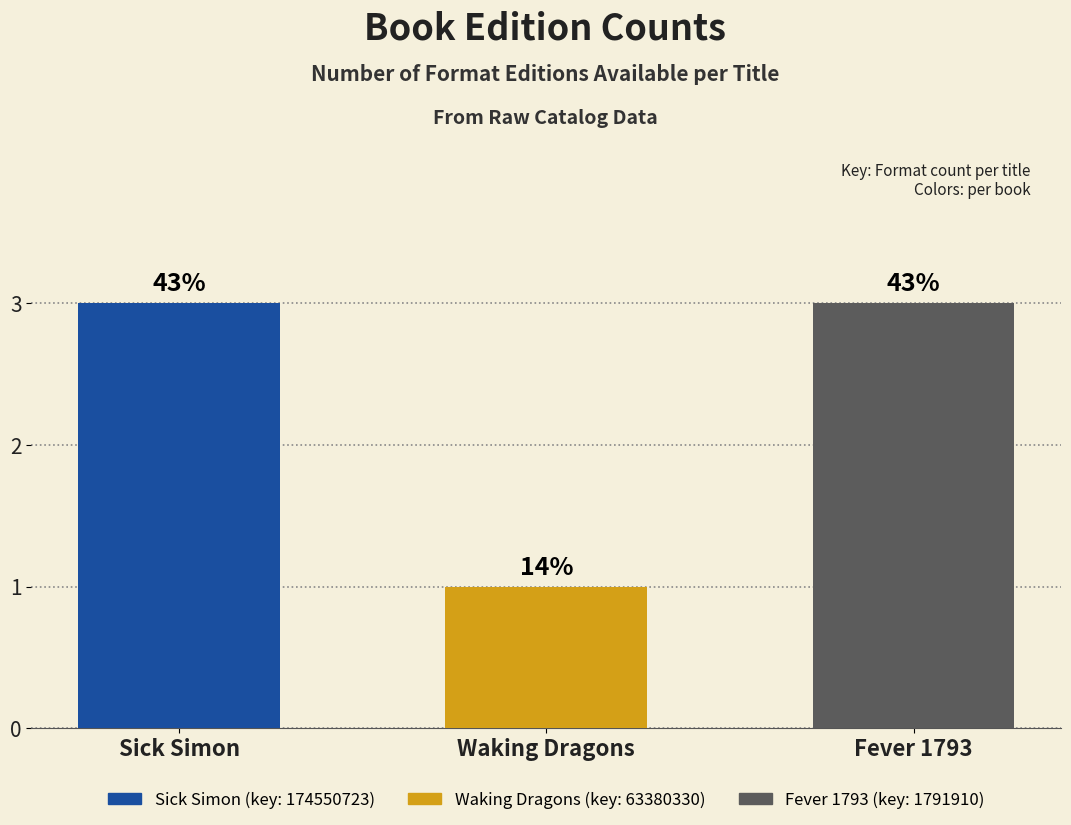

How many bars are there in total?

3